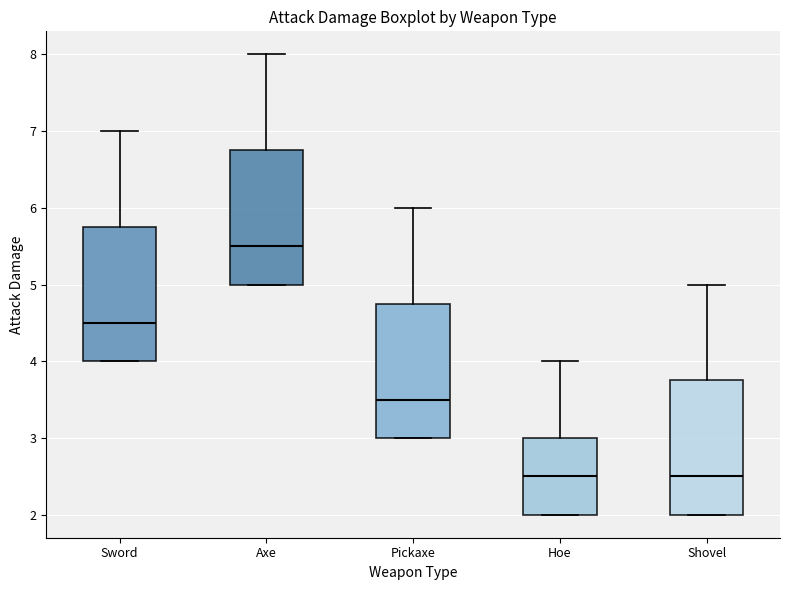

Which box has the highest median line?

Axe